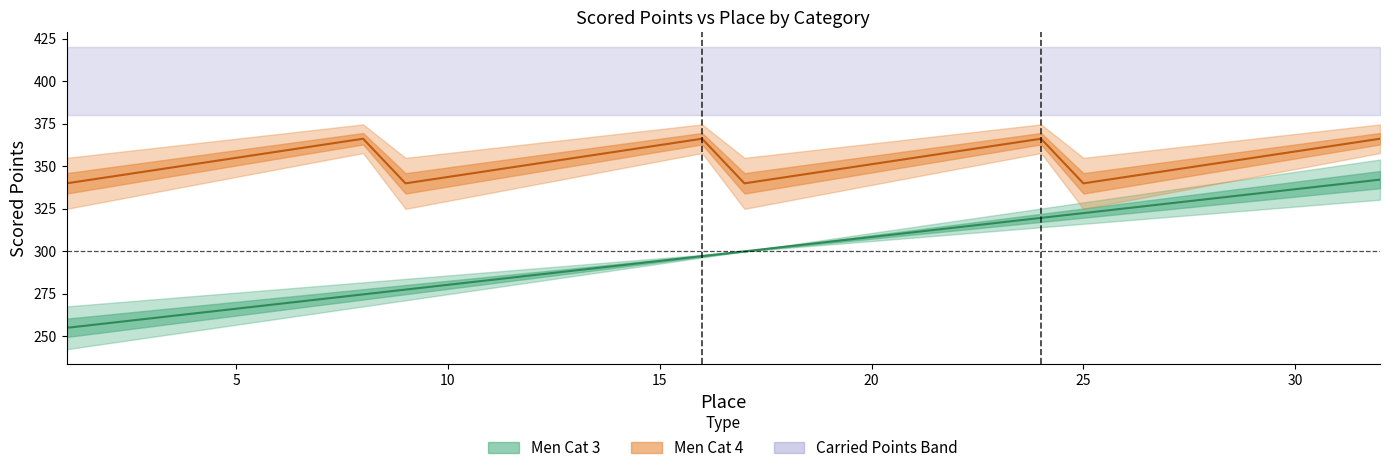

Between 20 and 30, which series saw the biggest shift?

Men Cat 3 Scored Points